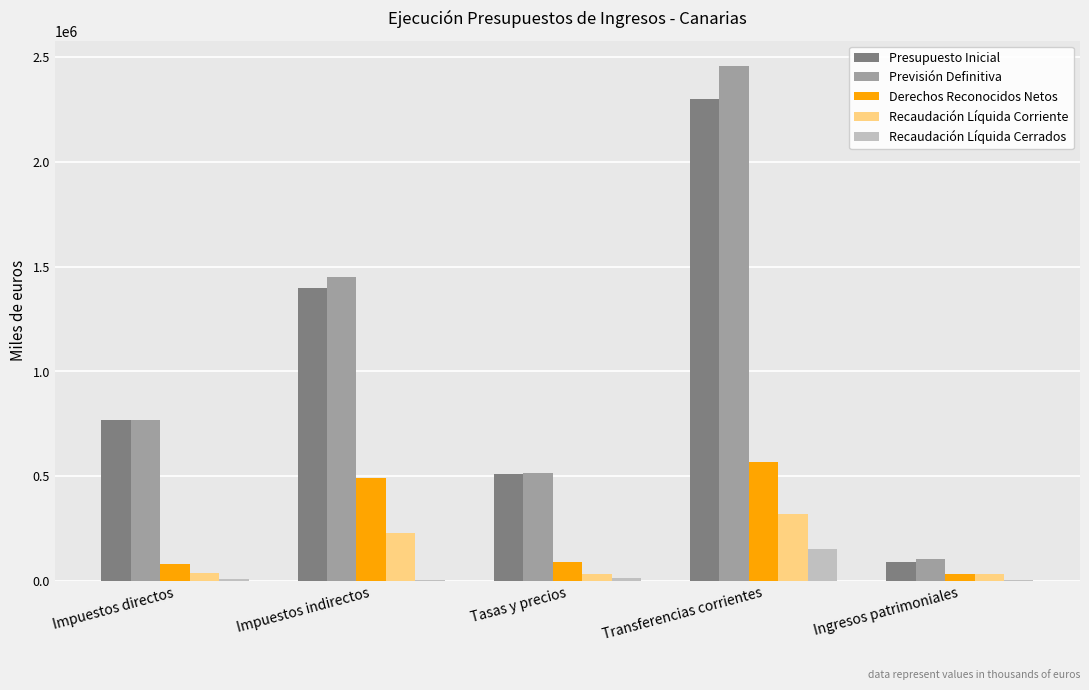

Between Impuestos indirectos and Transferencias corrientes, which series saw the biggest shift?

Previsión Definitiva